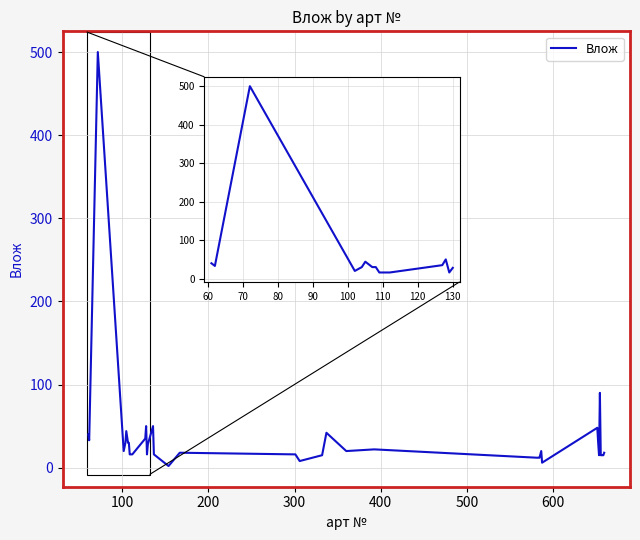

What is the difference between the maximum and minimum values?

498